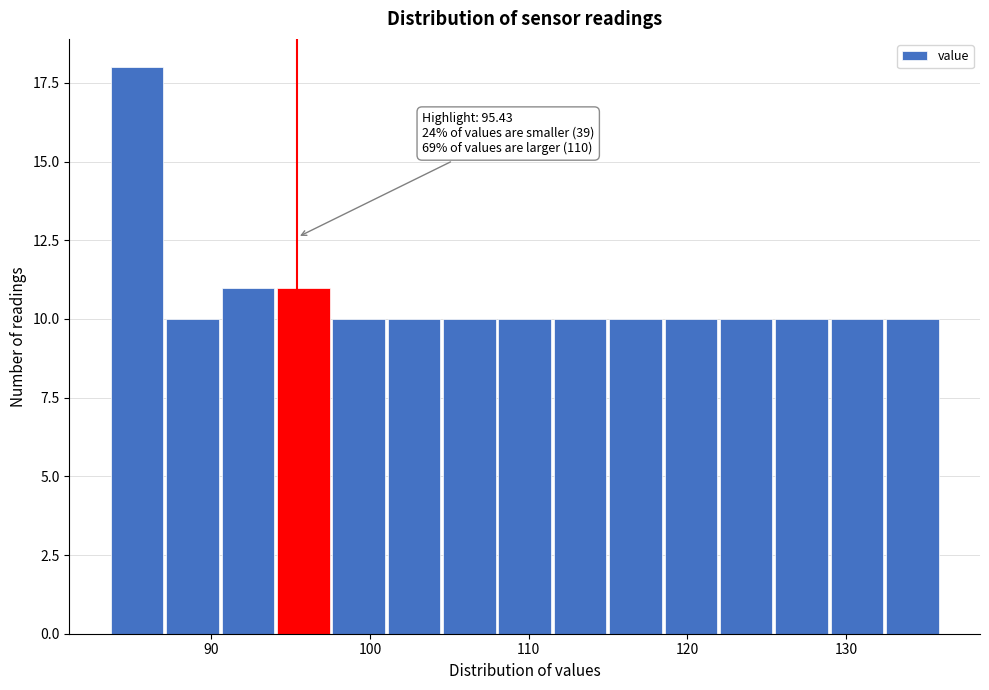

Around what value on the x-axis is the tallest bar? Give the approximate position of its centre, as read against the axis.

85